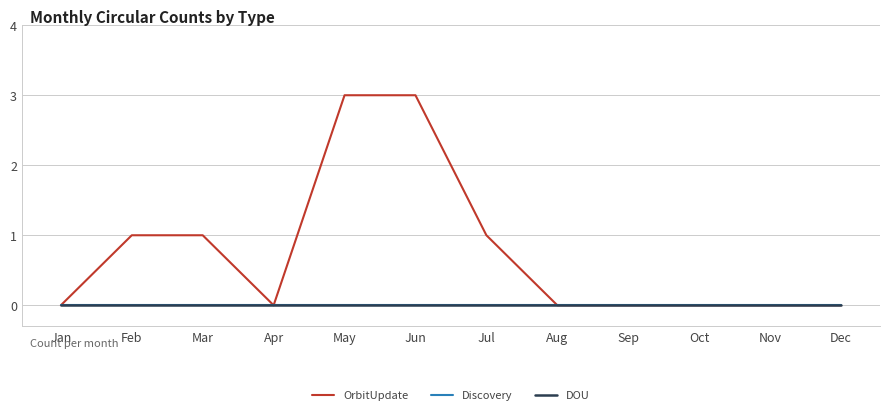

Which series has the widest spread of values?

OrbitUpdate